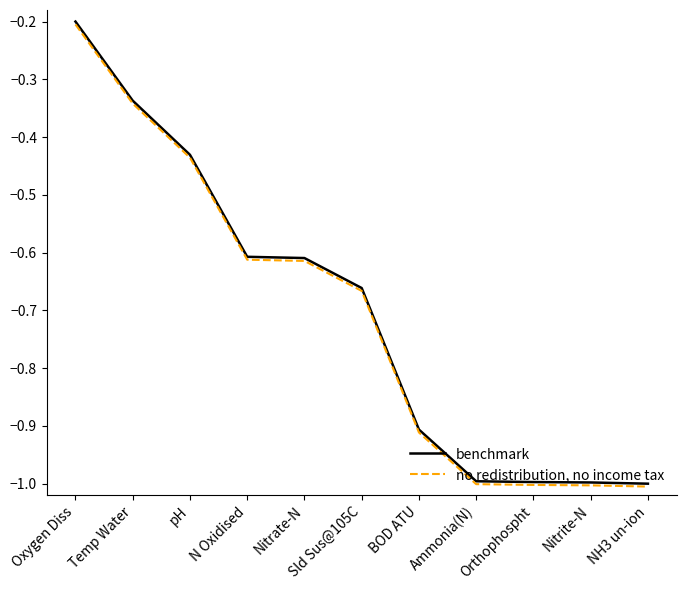

List the series in order of their peak value, highest first.

benchmark, no redistribution, no income tax